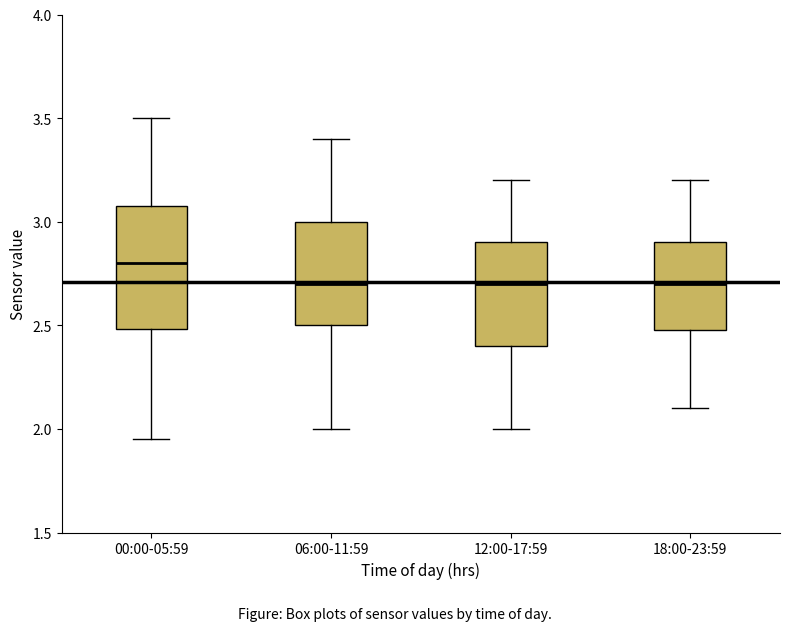

Reading left to right, transcribe this box plot: for each box, give where its median line is, the range the box spans, and where its two whiskers end, as read against the y-axis. The values are not printed on the chart, so give them approximately, as read against the axis.

00:00-05:59: median 2.80, box 2.50 to 3.10, whiskers 1.95 to 3.50
06:00-11:59: median 2.70, box 2.50 to 3.00, whiskers 2.00 to 3.40
12:00-17:59: median 2.70, box 2.40 to 2.90, whiskers 2.00 to 3.20
18:00-23:59: median 2.70, box 2.50 to 2.90, whiskers 2.10 to 3.20